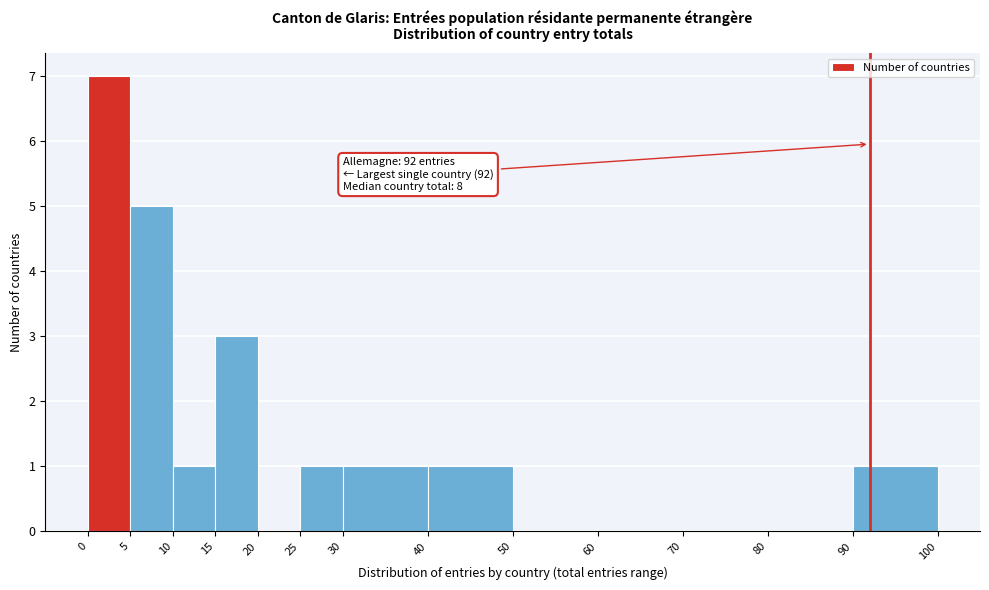

Over which range of the x-axis is the bar tallest?

0 to 5